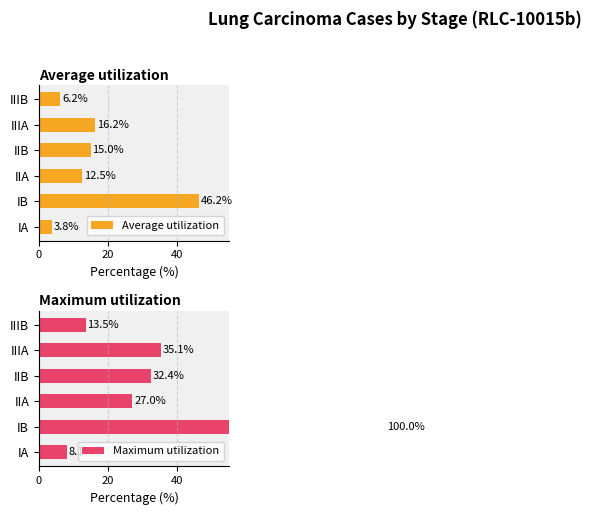

At which label is Average utilization closest to 25?

IIIA